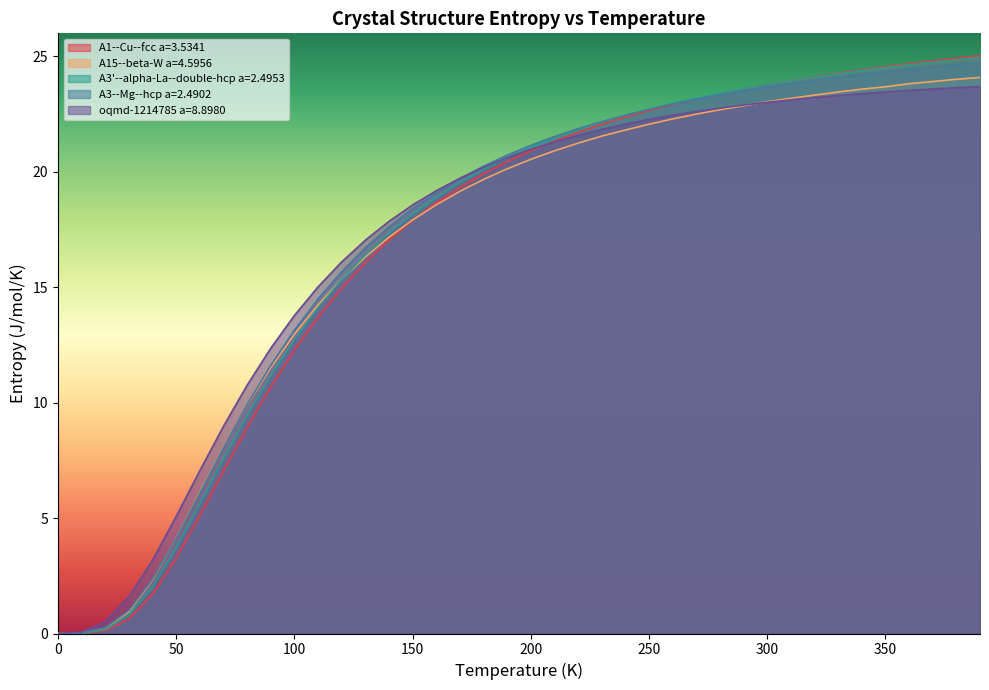

What is the average value of the A3--Mg--hcp a=2.4902 series?

17.2